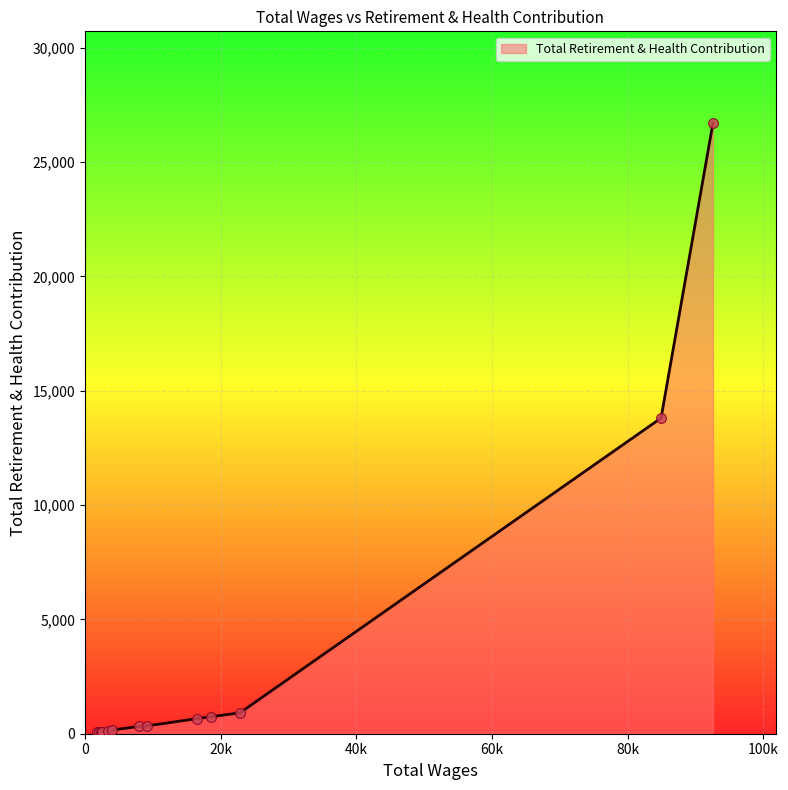

What is the difference between the maximum and minimum values?

26635